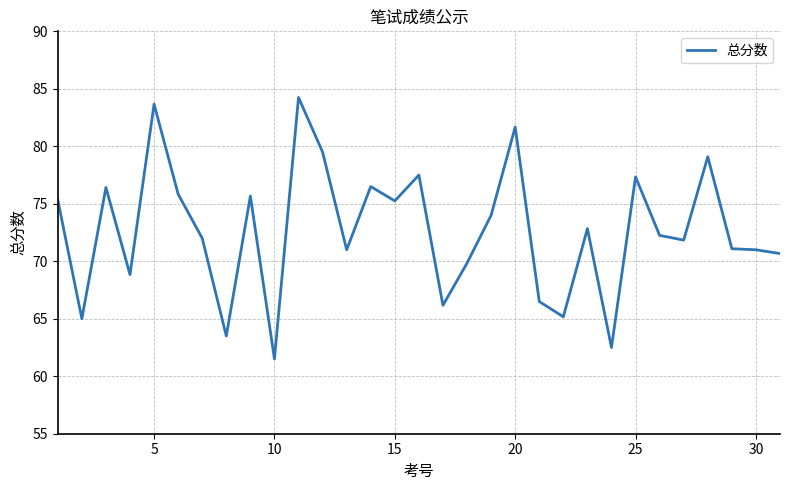

What is the smallest value displayed?

61.5